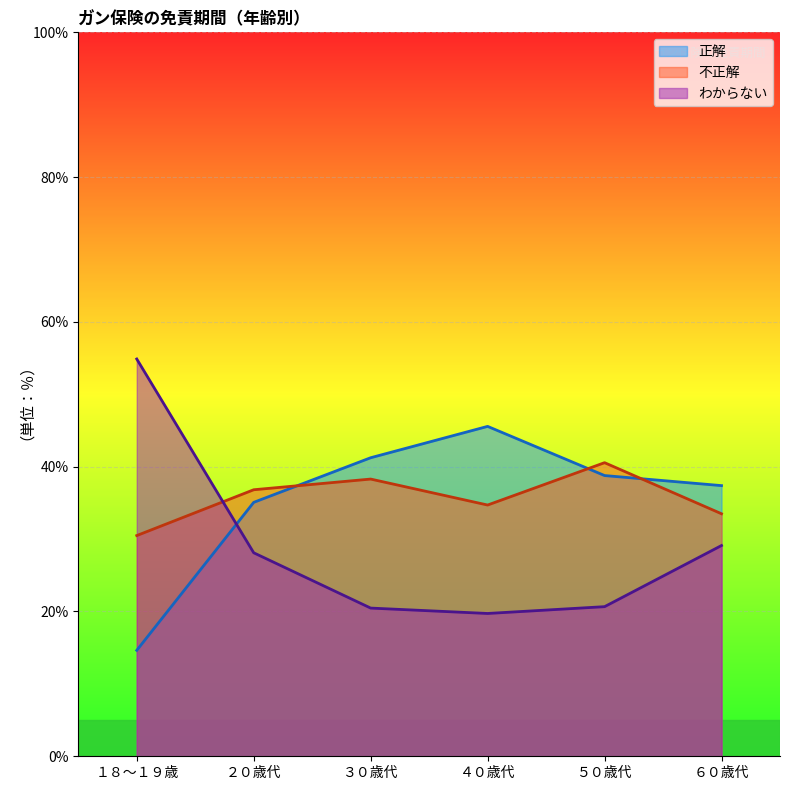

How many interior local peaks does the 不正解 series have?

2